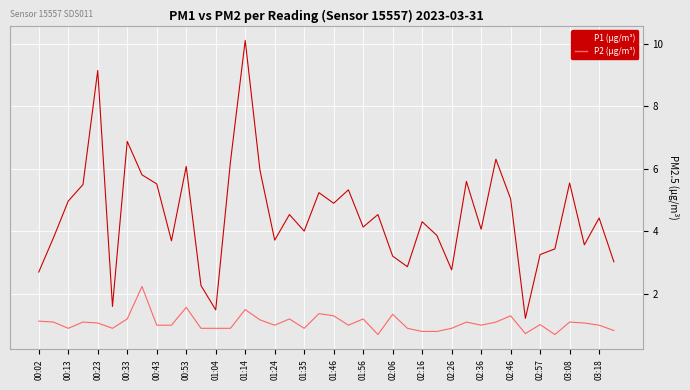

Which series has the largest range (max minus min)?

P1 (µg/m³)